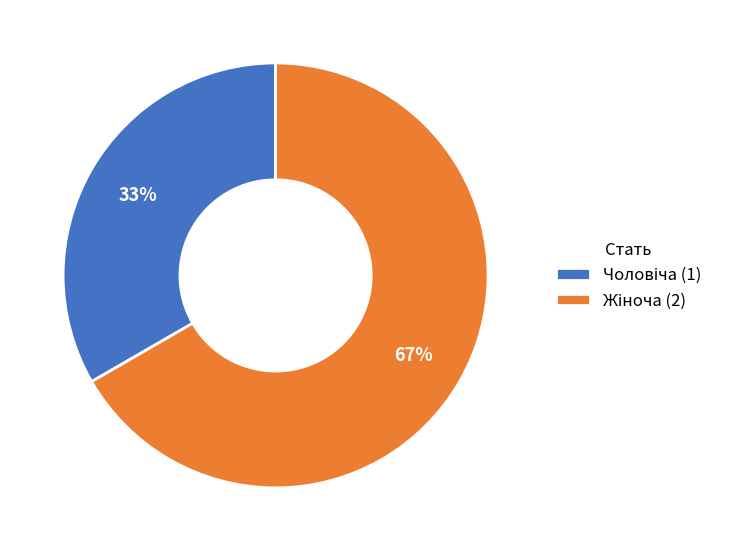

Count the number of slices in the pie.

2